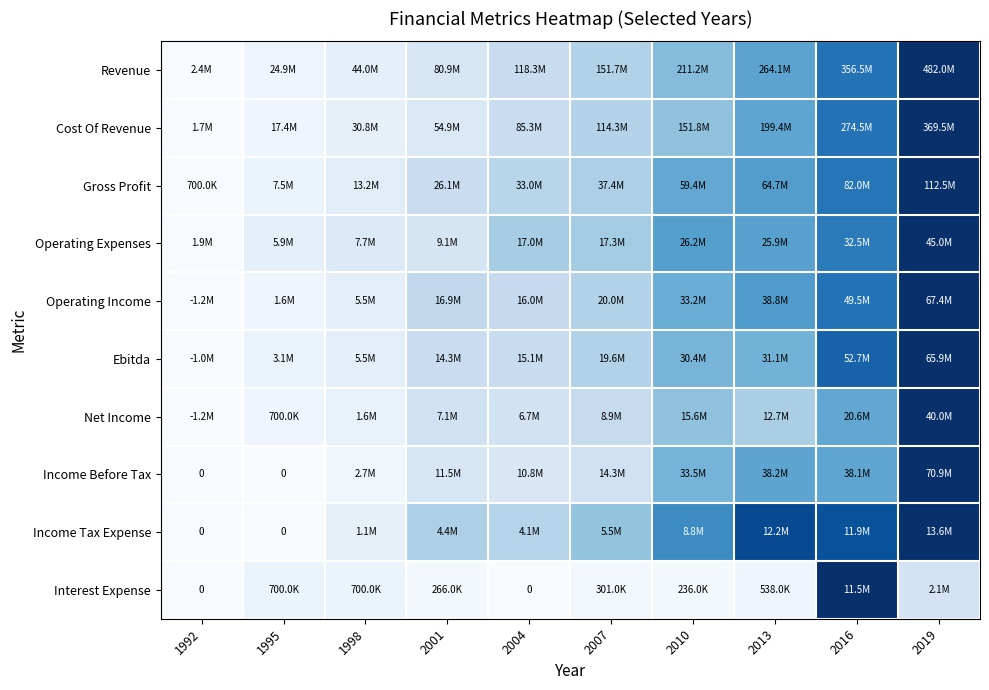

List the series in order of their peak value, highest first.

Revenue, Cost Of Revenue, Gross Profit, Operating Expenses, Operating Income, Ebitda, Net Income, Income Before Tax, Income Tax Expense, Interest Expense